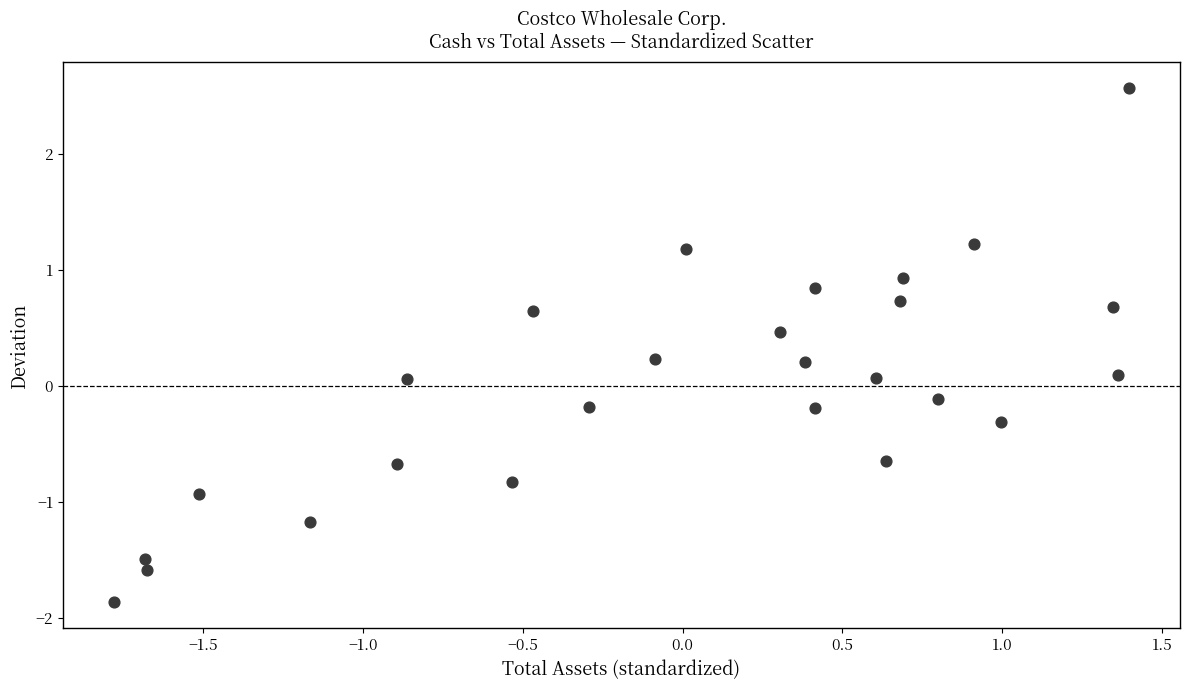

What is the range of X values (max minus min)?

3.2